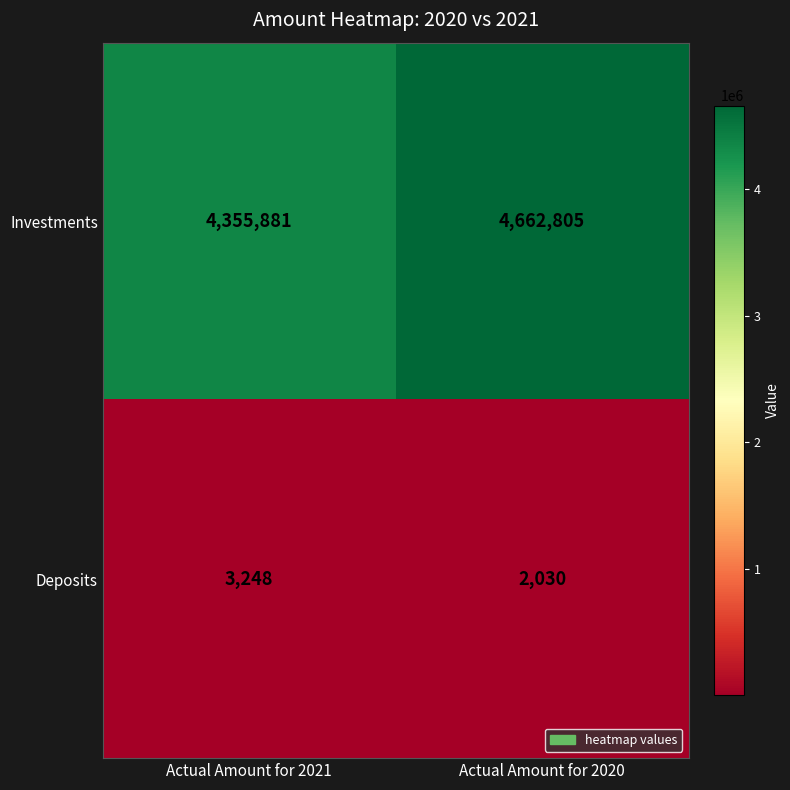

What is the sum of all Deposits values?

5278